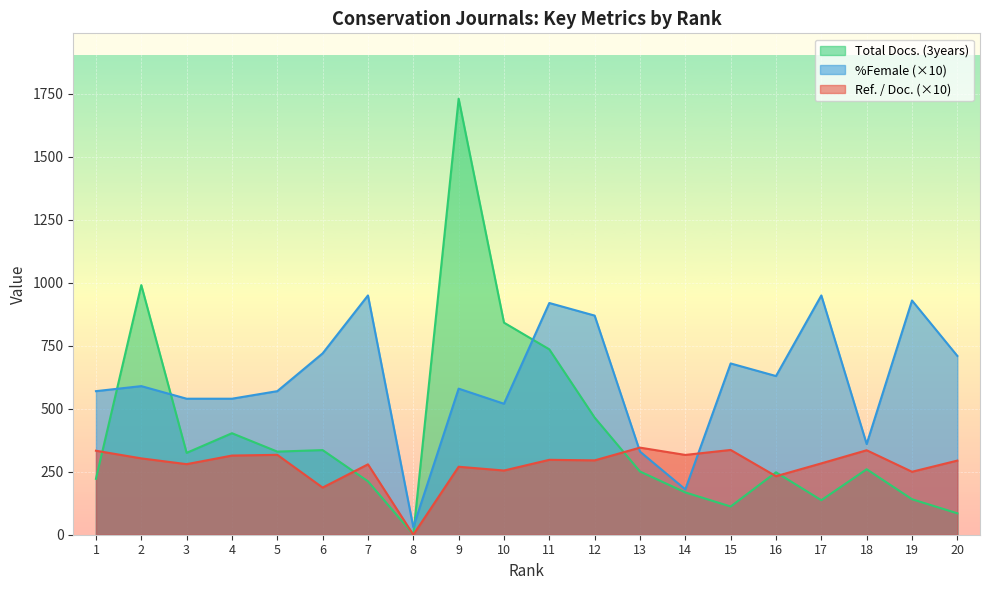

What are all the series names shown in the legend?

Total Docs. (3years), %Female (×10), Ref. / Doc. (×10)